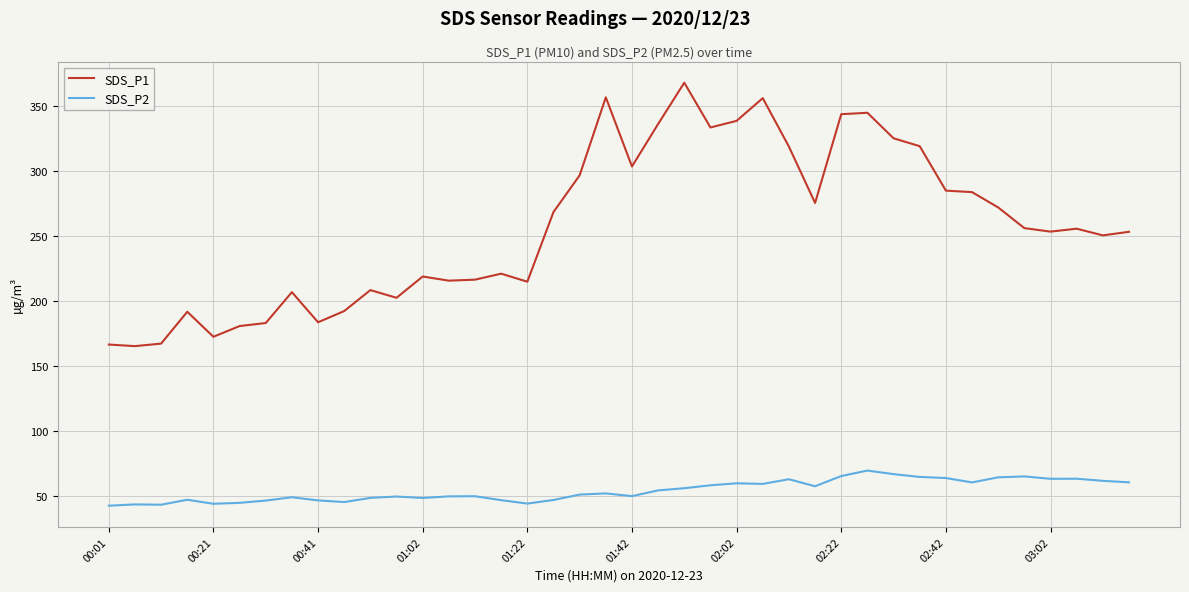

Which series has the largest range (max minus min)?

SDS_P1